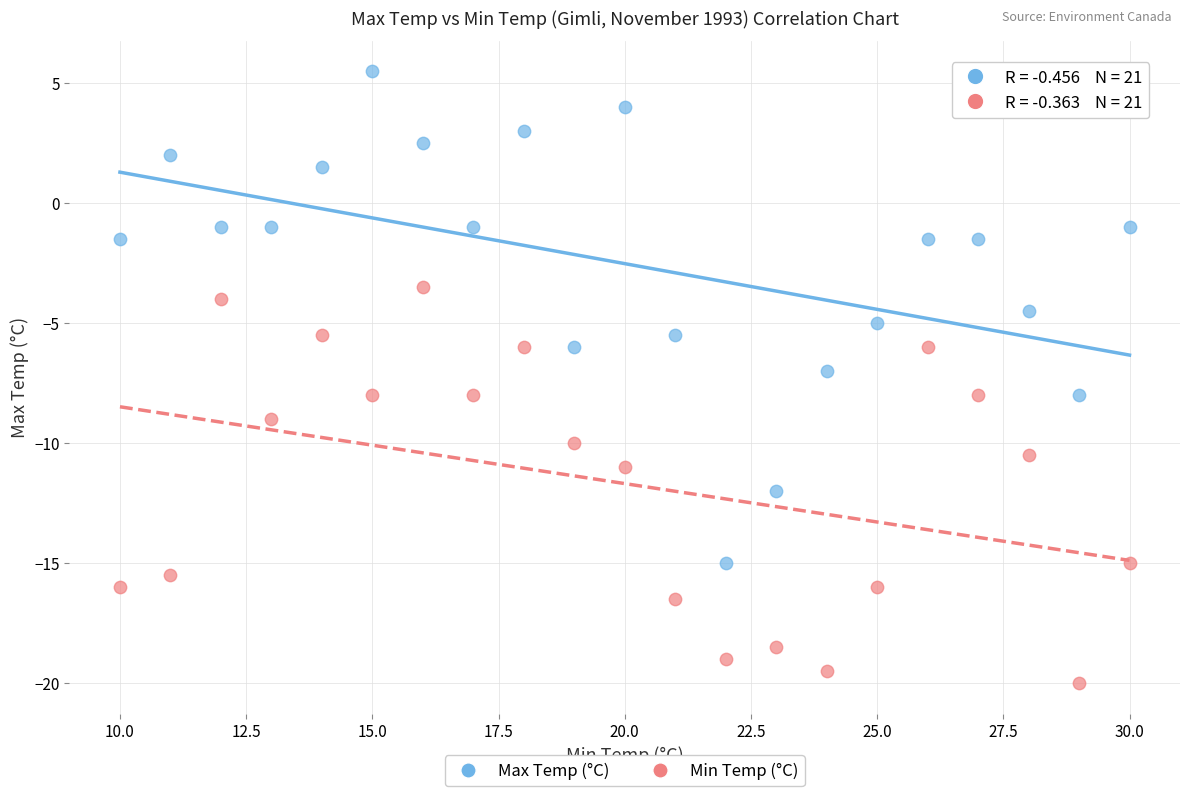

Across all data points, what is the range of Y values (max minus min)?

25.5